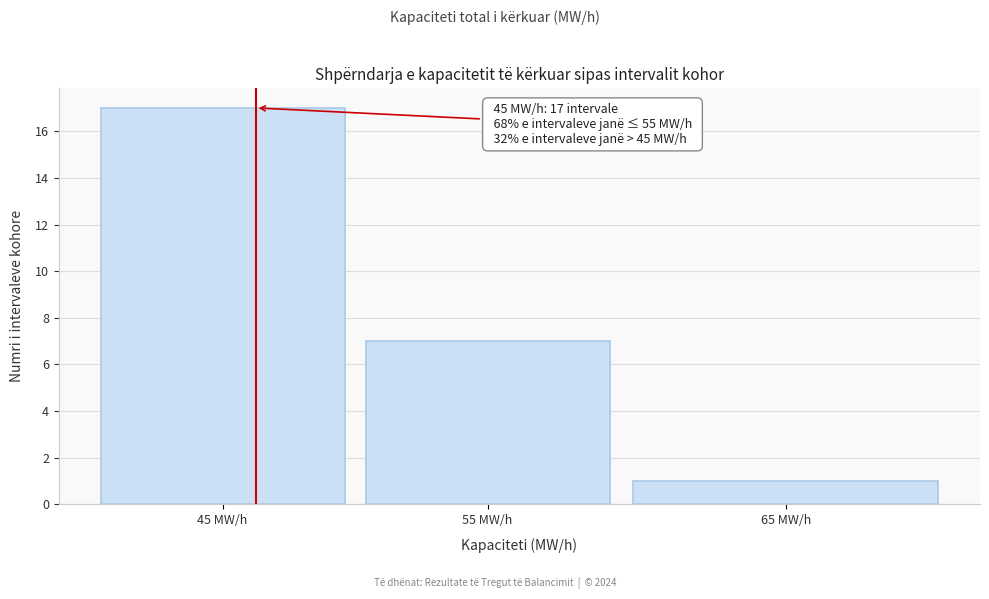

Reading left to right, extract all data points from this chart.

17	7	1